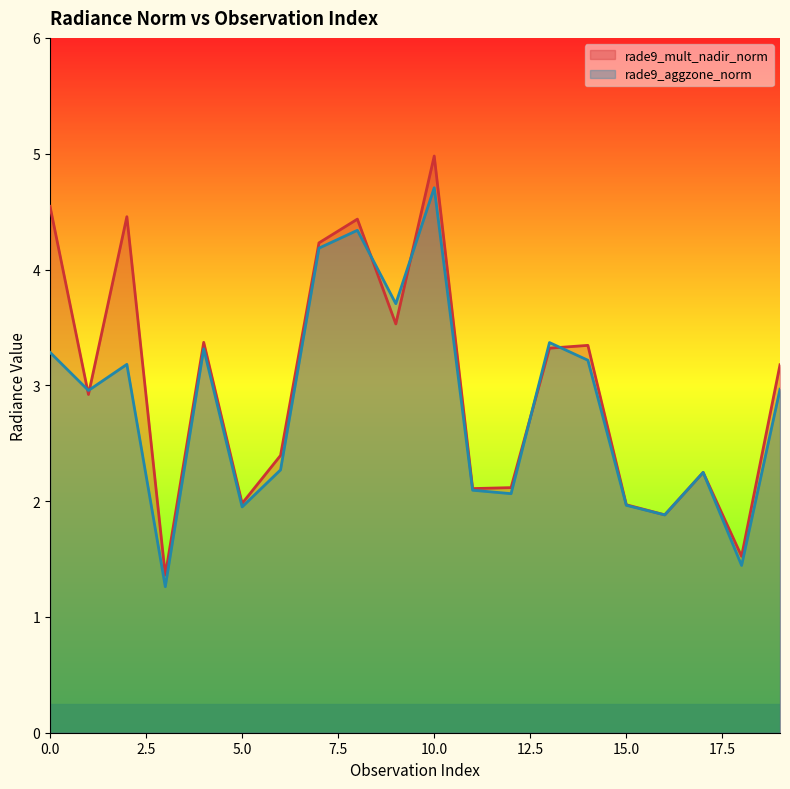

Where is the first local minimum for rade9_aggzone_norm?

1